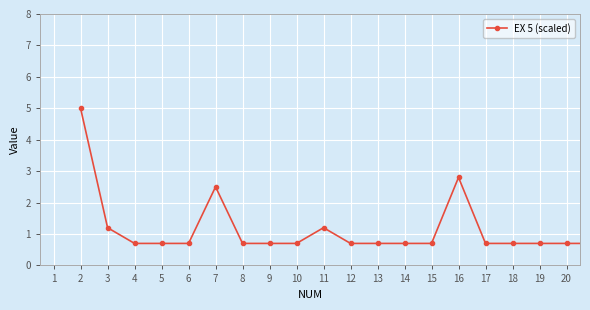

What is the value of the 16th point from the left?

0.7